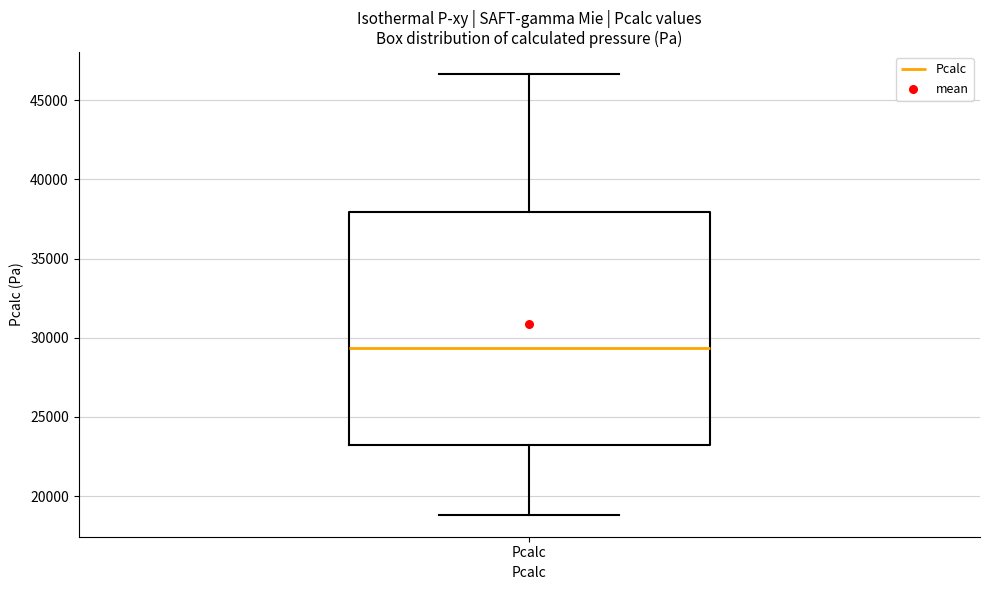

Where is the lower edge of the box for Pcalc on the y-axis? The values are not printed on the chart, so give them approximately, as read against the axis.

23000